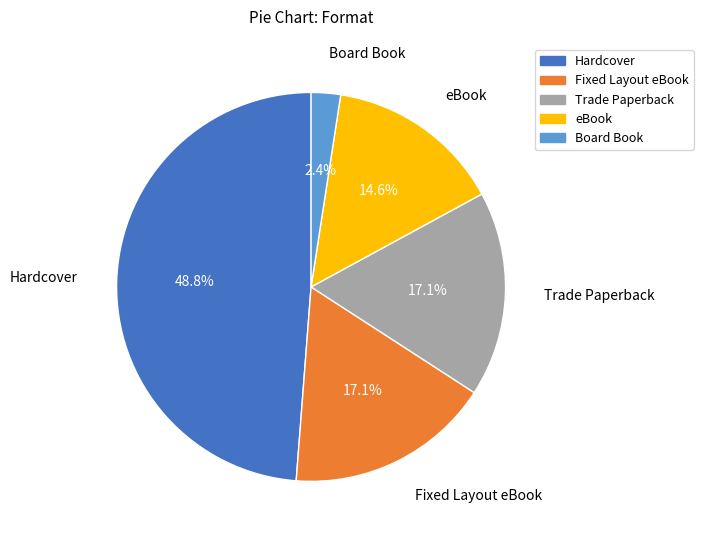

Is Fixed Layout eBook the majority of the pie?

No